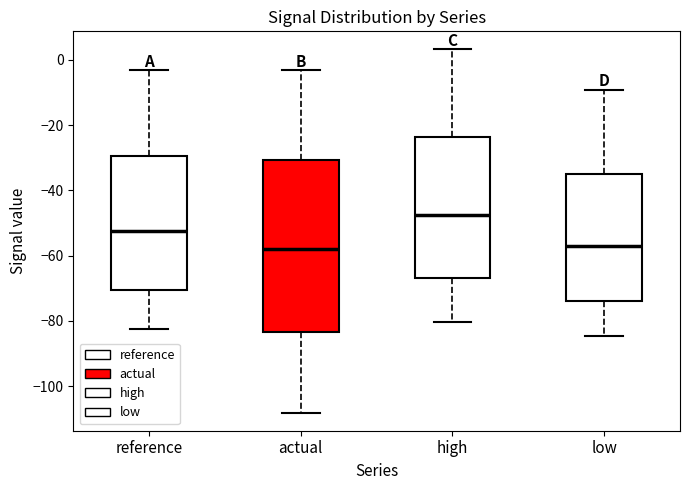

Where does the lower whisker of the box for low end on the y-axis? The values are not printed on the chart, so give them approximately, as read against the axis.

-84